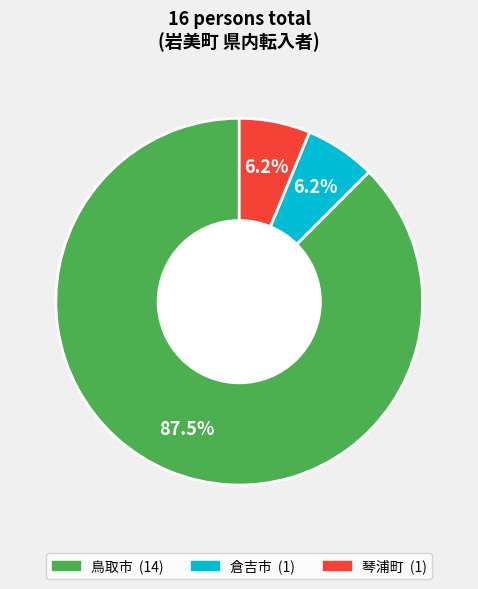

Count the number of slices in the pie.

3